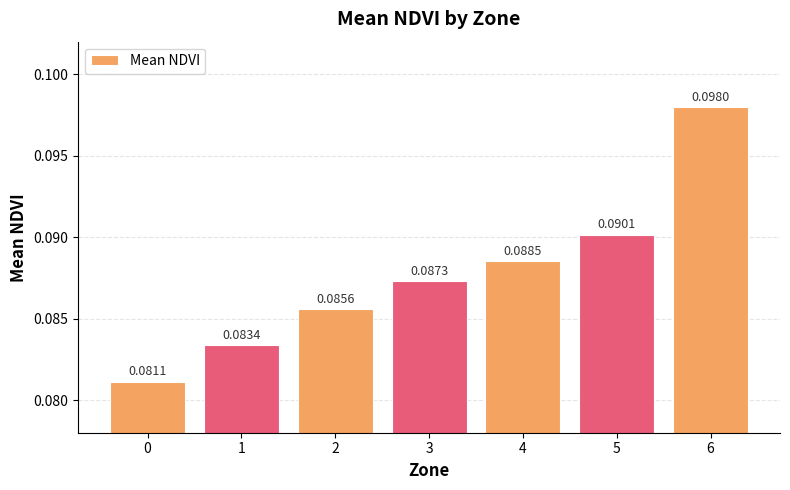

Rank the categories by value from lowest to highest.

0, 1, 2, 3, 4, 5, 6